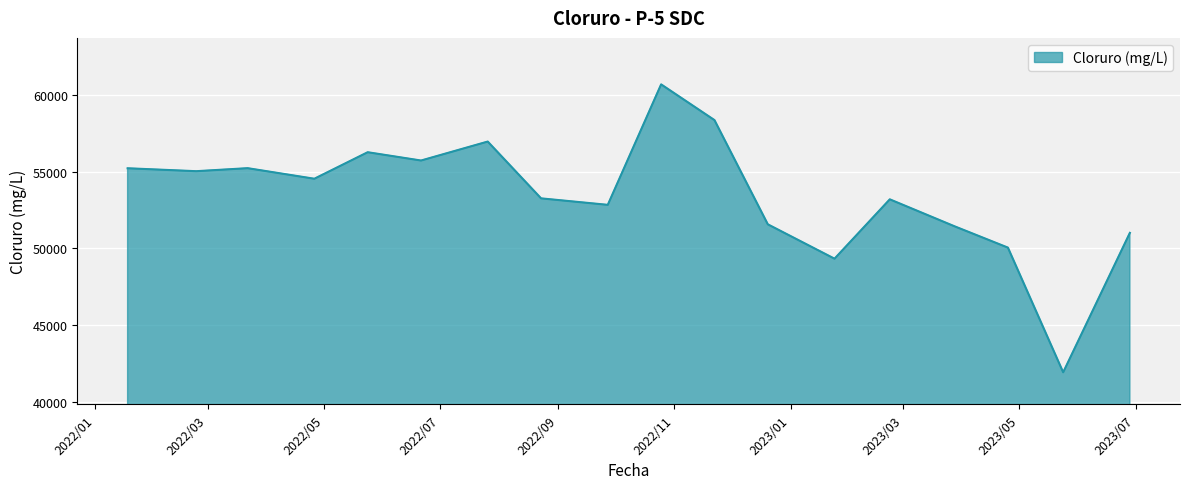

What is the greatest value displayed?

60708.1